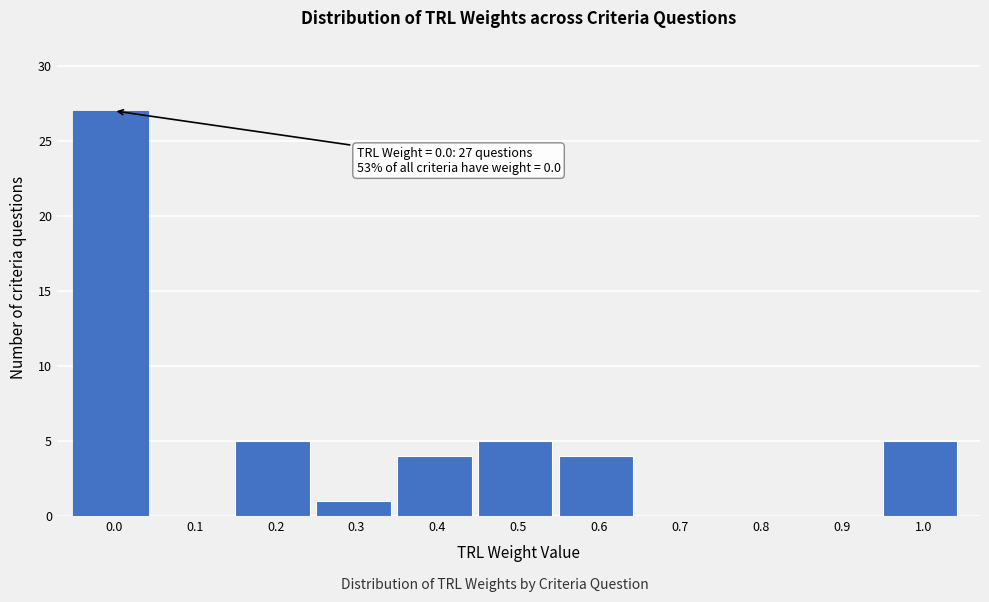

Reading right to left, extract all data points from this chart.

1.0=5	0.9=0	0.8=0	0.7=0	0.6=4	0.5=5	0.4=4	0.3=1	0.2=5	0.1=0	0.0=27